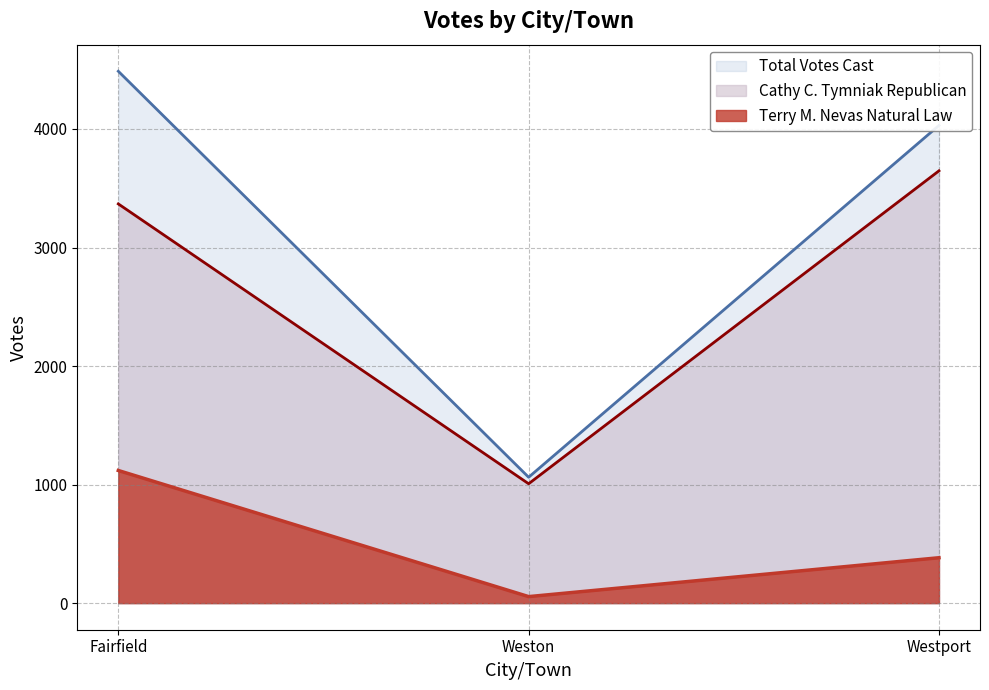

At which category does the chart reach its peak across all series?

Fairfield